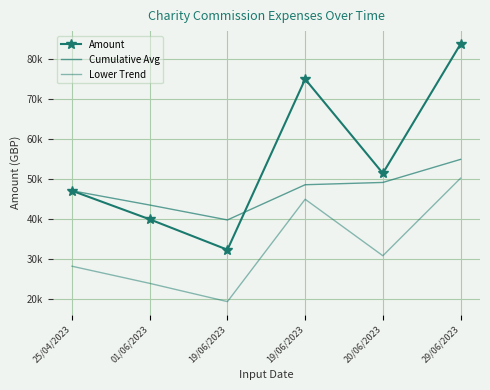

Reading left to right, transcribe all the data shown in this chart.

Amount: 47137.5	40000.0	32400.0	75028.9	51500.0	83800.0
Cumulative Avg: 47137.5	43568.8	39845.8	48641.6	49213.3	54977.7
Lower Trend: 28282.5	24000.0	19440.0	45017.3	30900.0	50280.0